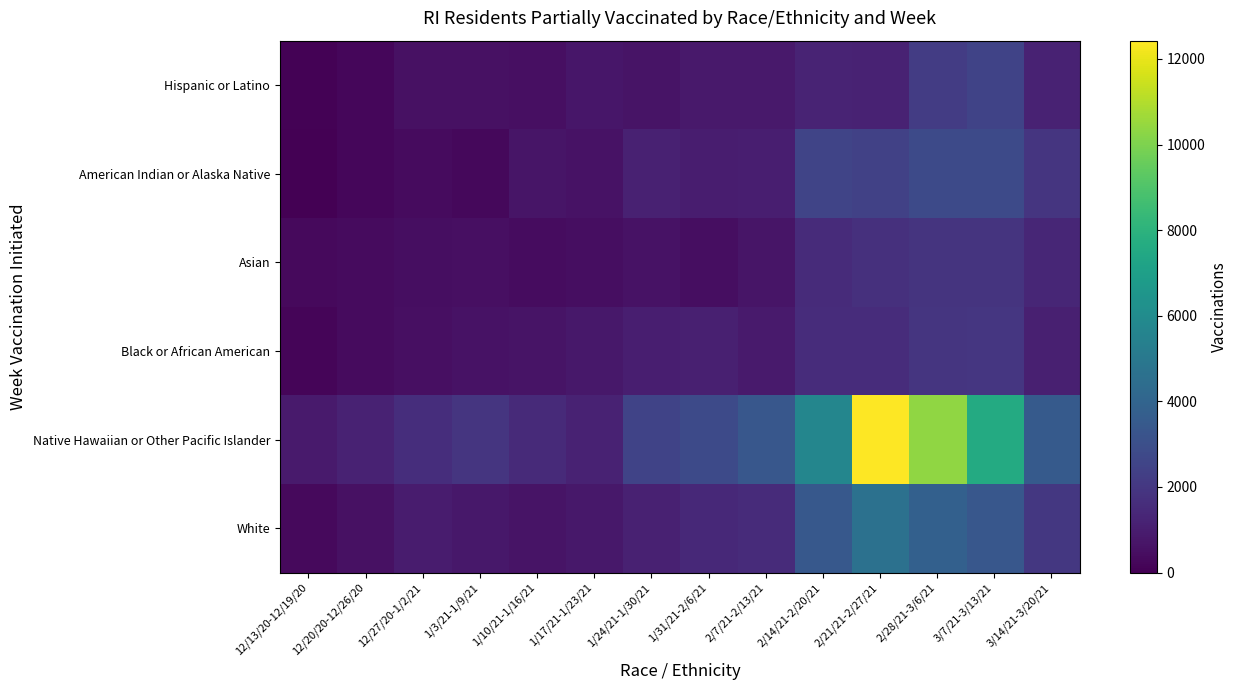

Reading left to right, extract all data points from this chart.

Hispanic or Latino: 12/13/20-12/19/20=79	12/20/20-12/26/20=195	12/27/20-1/2/21=580	1/3/21-1/9/21=563	1/10/21-1/16/21=512	1/17/21-1/23/21=770	1/24/21-1/30/21=675	1/31/21-2/6/21=835	2/7/21-2/13/21=857	2/14/21-2/20/21=1239	2/21/21-2/27/21=1209	2/28/21-3/6/21=2211	3/7/21-3/13/21=2502	3/14/21-3/20/21=1210
American Indian or Alaska Native: 12/13/20-12/19/20=0	12/20/20-12/26/20=216	12/27/20-1/2/21=378	1/3/21-1/9/21=270	1/10/21-1/16/21=728	1/17/21-1/23/21=593	1/24/21-1/30/21=1133	1/31/21-2/6/21=998	2/7/21-2/13/21=1025	2/14/21-2/20/21=2562	2/21/21-2/27/21=2400	2/28/21-3/6/21=2805	3/7/21-3/13/21=2778	3/14/21-3/20/21=1915
Asian: 12/13/20-12/19/20=330	12/20/20-12/26/20=356	12/27/20-1/2/21=438	1/3/21-1/9/21=518	1/10/21-1/16/21=416	1/17/21-1/23/21=464	1/24/21-1/30/21=609	1/31/21-2/6/21=444	2/7/21-2/13/21=706	2/14/21-2/20/21=1540	2/21/21-2/27/21=1722	2/28/21-3/6/21=1887	3/7/21-3/13/21=1848	3/14/21-3/20/21=1352
Black or African American: 12/13/20-12/19/20=163	12/20/20-12/26/20=375	12/27/20-1/2/21=500	1/3/21-1/9/21=620	1/10/21-1/16/21=671	1/17/21-1/23/21=810	1/24/21-1/30/21=1058	1/31/21-2/6/21=1098	2/7/21-2/13/21=919	2/14/21-2/20/21=1575	2/21/21-2/27/21=1597	2/28/21-3/6/21=1915	3/7/21-3/13/21=1990	3/14/21-3/20/21=1081
Native Hawaiian or Other Pacific Islander: 12/13/20-12/19/20=877	12/20/20-12/26/20=1170	12/27/20-1/2/21=1608	1/3/21-1/9/21=1901	1/10/21-1/16/21=1462	1/17/21-1/23/21=1170	1/24/21-1/30/21=2485	1/31/21-2/6/21=2778	2/7/21-2/13/21=3363	2/14/21-2/20/21=5702	2/21/21-2/27/21=12427	2/28/21-3/6/21=10380	3/7/21-3/13/21=7602	3/14/21-3/20/21=3509
White: 12/13/20-12/19/20=334	12/20/20-12/26/20=582	12/27/20-1/2/21=928	1/3/21-1/9/21=797	1/10/21-1/16/21=650	1/17/21-1/23/21=825	1/24/21-1/30/21=1128	1/31/21-2/6/21=1427	2/7/21-2/13/21=1506	2/14/21-2/20/21=3414	2/21/21-2/27/21=4651	2/28/21-3/6/21=3819	3/7/21-3/13/21=3374	3/14/21-3/20/21=2013